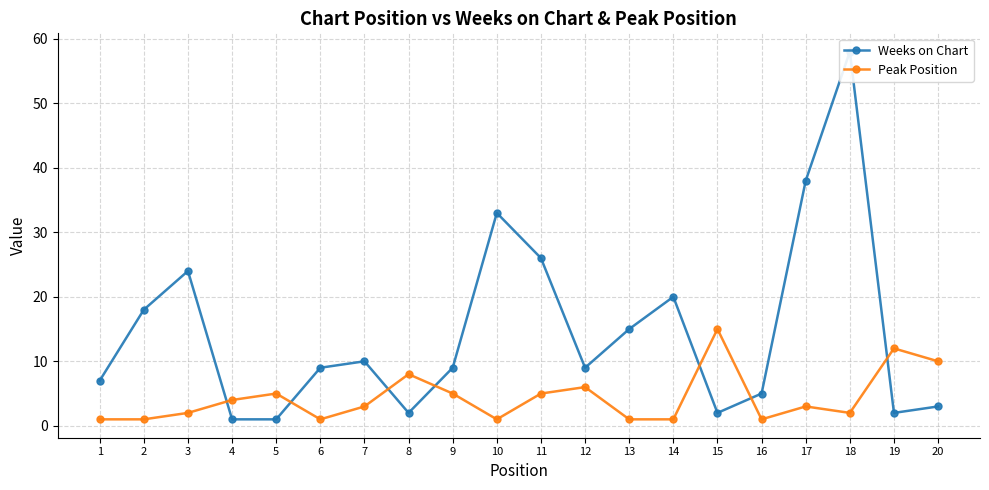

True or false: Weeks on Chart and Peak Position cross at least once.

True